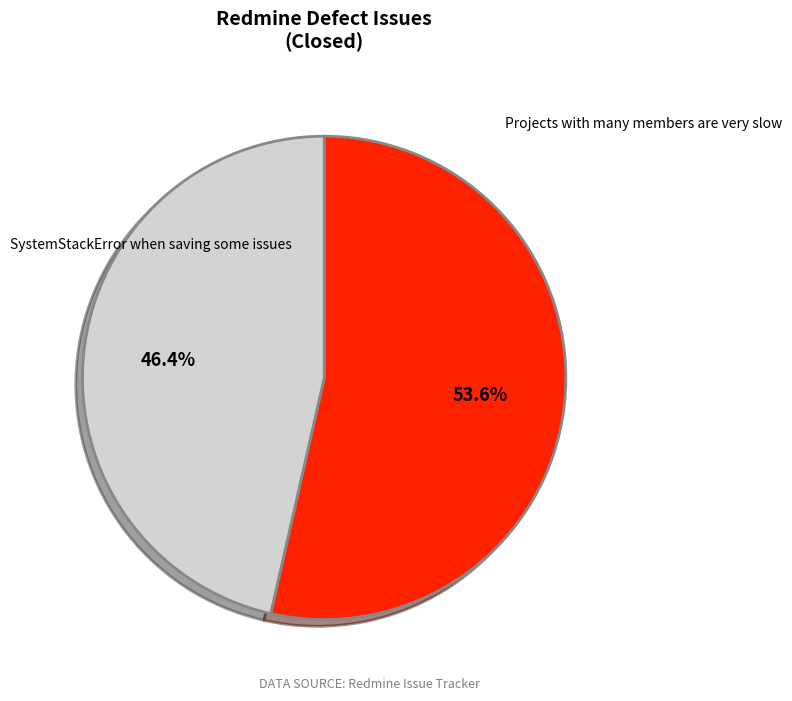

How many slices are in this pie chart?

2